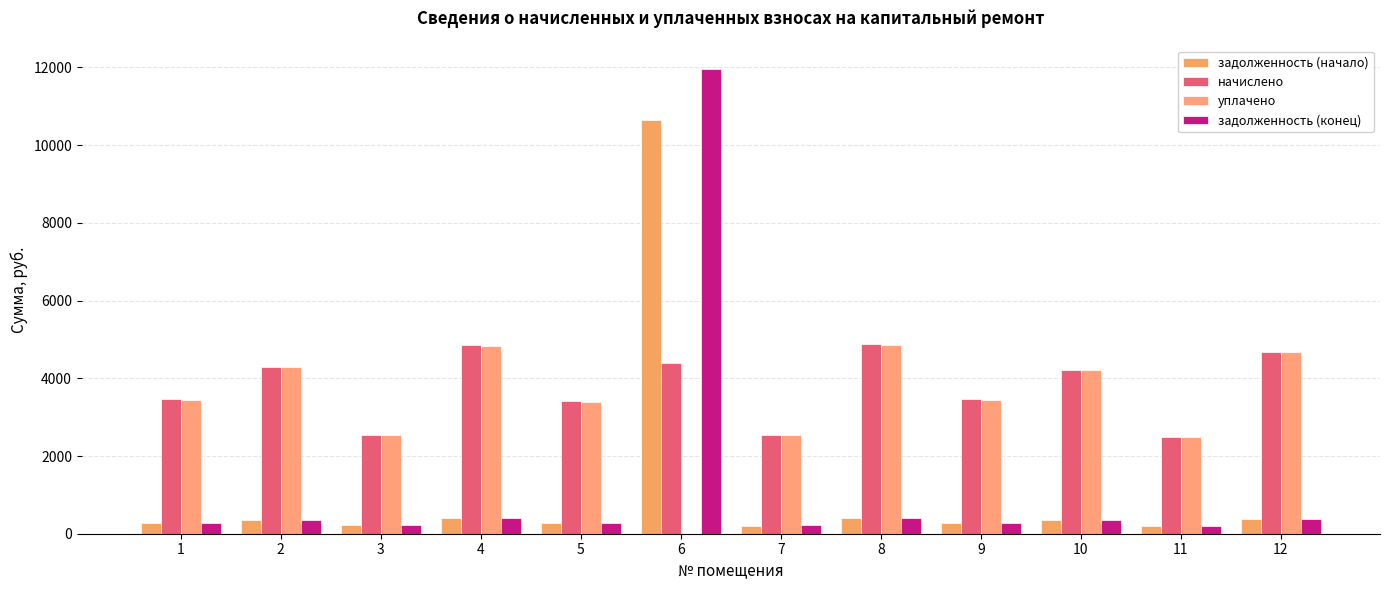

Which category has the highest value across all series?

6